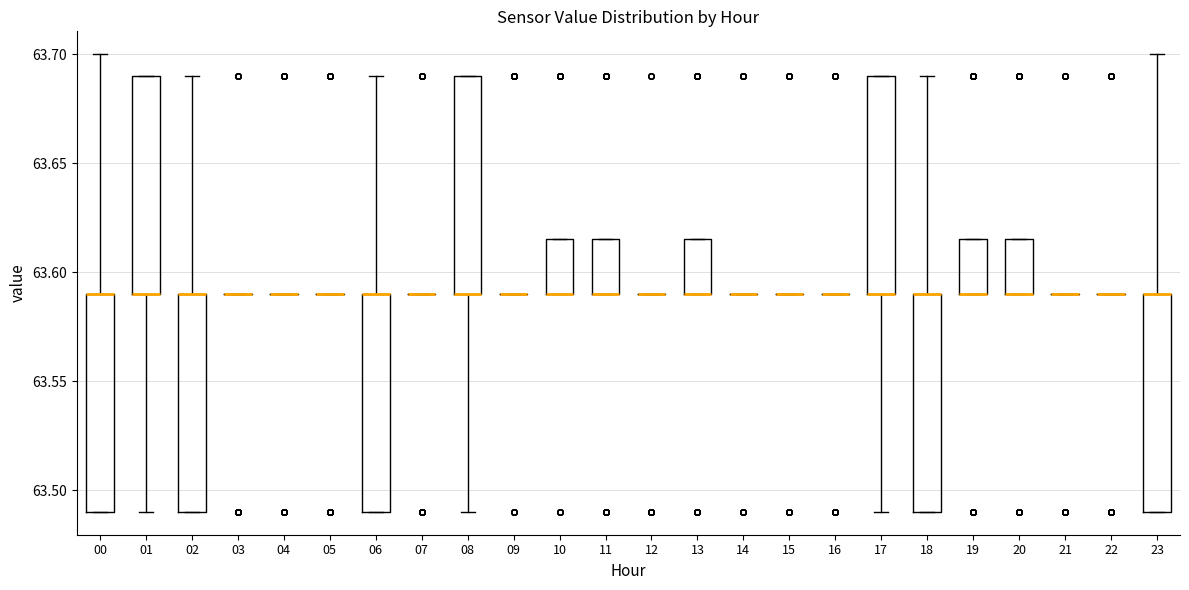

Reading left to right, read every box against the y-axis: the position of its median line, the range the box covers, and the ends of its whiskers. The values are not printed on the chart, so give them approximately, as read against the axis.

00: median 63.590 (drawn on the box's upper edge), box 63.490 to 63.590, whiskers 63.490 to 63.700
01: median 63.590 (drawn on the box's lower edge), box 63.590 to 63.690, whiskers 63.490 to 63.690
02: median 63.590 (drawn on the box's upper edge), box 63.490 to 63.590, whiskers 63.490 to 63.690
03: box collapsed to a line at 63.590, whiskers 63.590 to 63.590
04: box collapsed to a line at 63.590, whiskers 63.590 to 63.590
05: box collapsed to a line at 63.590, whiskers 63.590 to 63.590
06: median 63.590 (drawn on the box's upper edge), box 63.490 to 63.590, whiskers 63.490 to 63.690
07: box collapsed to a line at 63.590, whiskers 63.590 to 63.590
08: median 63.590 (drawn on the box's lower edge), box 63.590 to 63.690, whiskers 63.490 to 63.690
09: box collapsed to a line at 63.590, whiskers 63.590 to 63.590
10: median 63.590 (drawn on the box's lower edge), box 63.590 to 63.615, whiskers 63.590 to 63.615
11: median 63.590 (drawn on the box's lower edge), box 63.590 to 63.615, whiskers 63.590 to 63.615
12: box collapsed to a line at 63.590, whiskers 63.590 to 63.590
13: median 63.590 (drawn on the box's lower edge), box 63.590 to 63.615, whiskers 63.590 to 63.615
14: box collapsed to a line at 63.590, whiskers 63.590 to 63.590
15: box collapsed to a line at 63.590, whiskers 63.590 to 63.590
16: box collapsed to a line at 63.590, whiskers 63.590 to 63.590
17: median 63.590 (drawn on the box's lower edge), box 63.590 to 63.690, whiskers 63.490 to 63.690
18: median 63.590 (drawn on the box's upper edge), box 63.490 to 63.590, whiskers 63.490 to 63.690
19: median 63.590 (drawn on the box's lower edge), box 63.590 to 63.615, whiskers 63.590 to 63.615
20: median 63.590 (drawn on the box's lower edge), box 63.590 to 63.615, whiskers 63.590 to 63.615
21: box collapsed to a line at 63.590, whiskers 63.590 to 63.590
22: box collapsed to a line at 63.590, whiskers 63.590 to 63.590
23: median 63.590 (drawn on the box's upper edge), box 63.490 to 63.590, whiskers 63.490 to 63.700